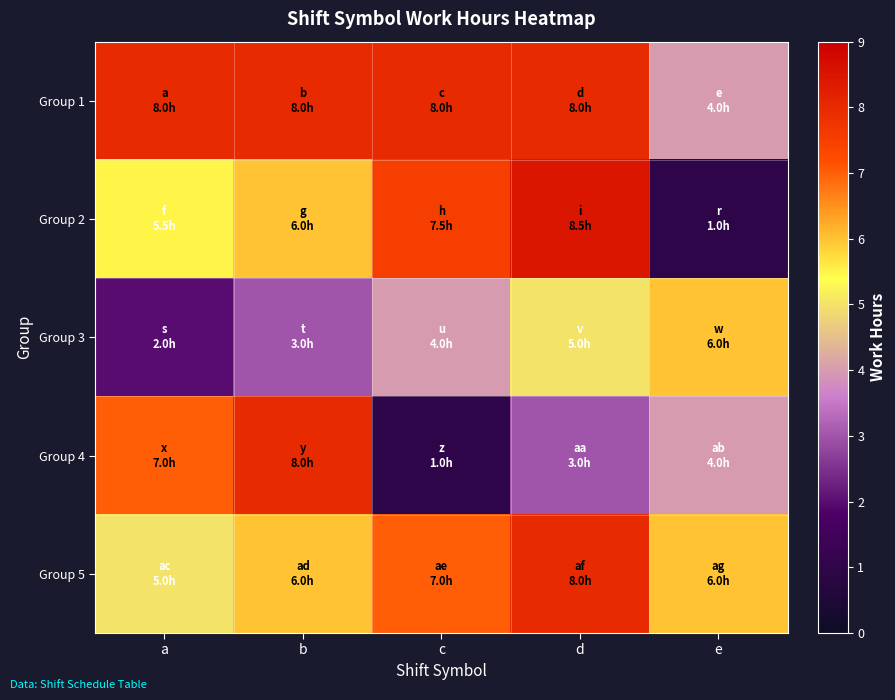

What is the difference between the highest and lowest values at b?

5.0